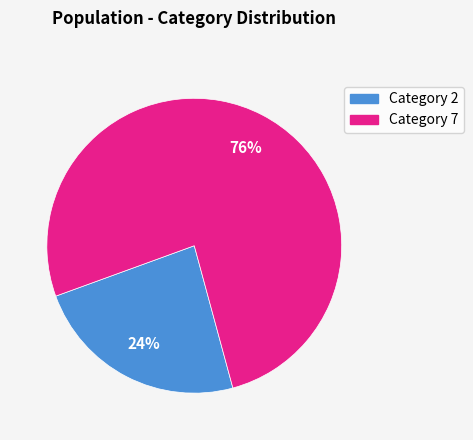

To the nearest percent, what is the average slice percentage?

50%